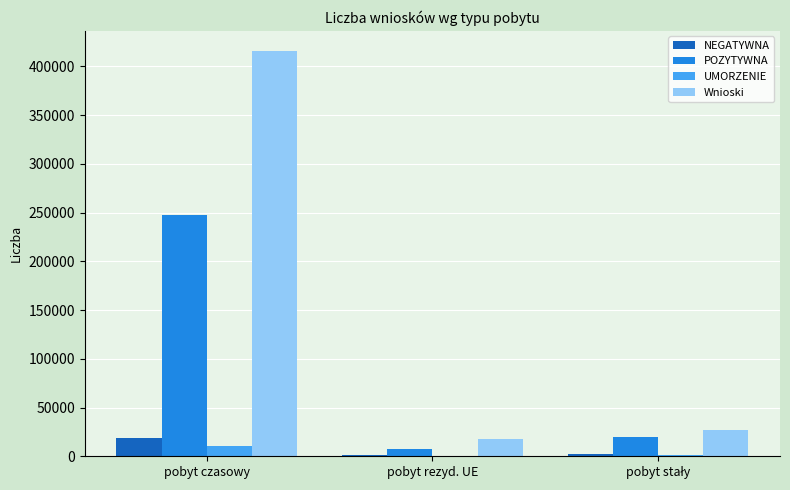

Which series changed the most between pobyt czasowy and pobyt rezyd. UE?

Wnioski